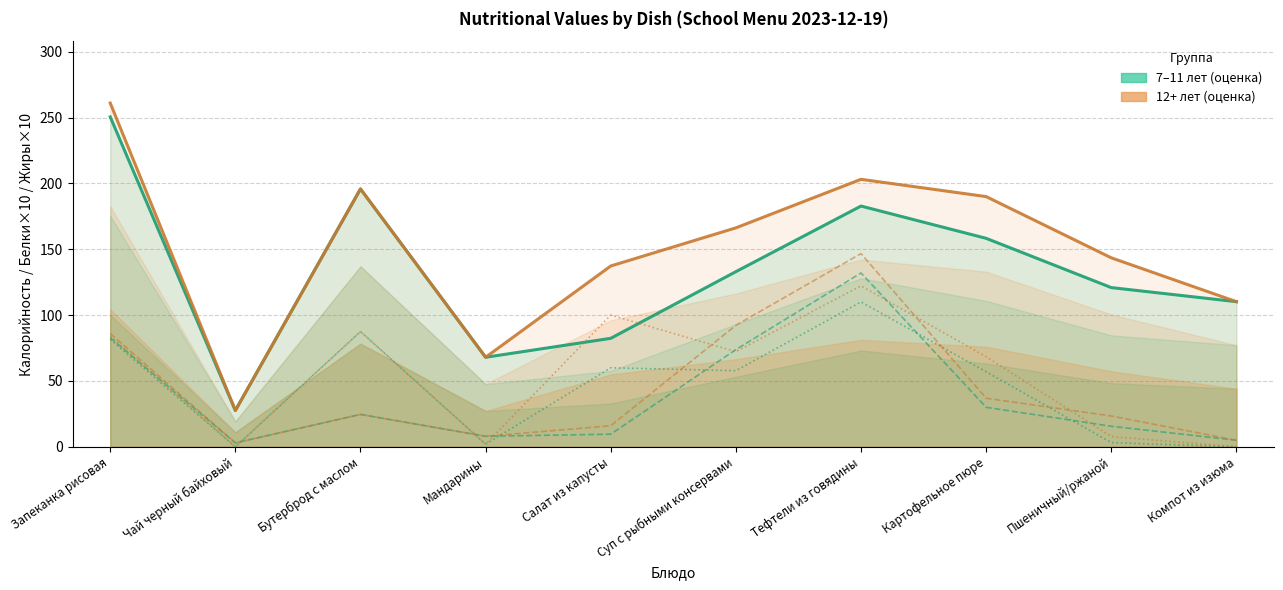

Which series has the widest spread of values?

Калорийность 12+ лет